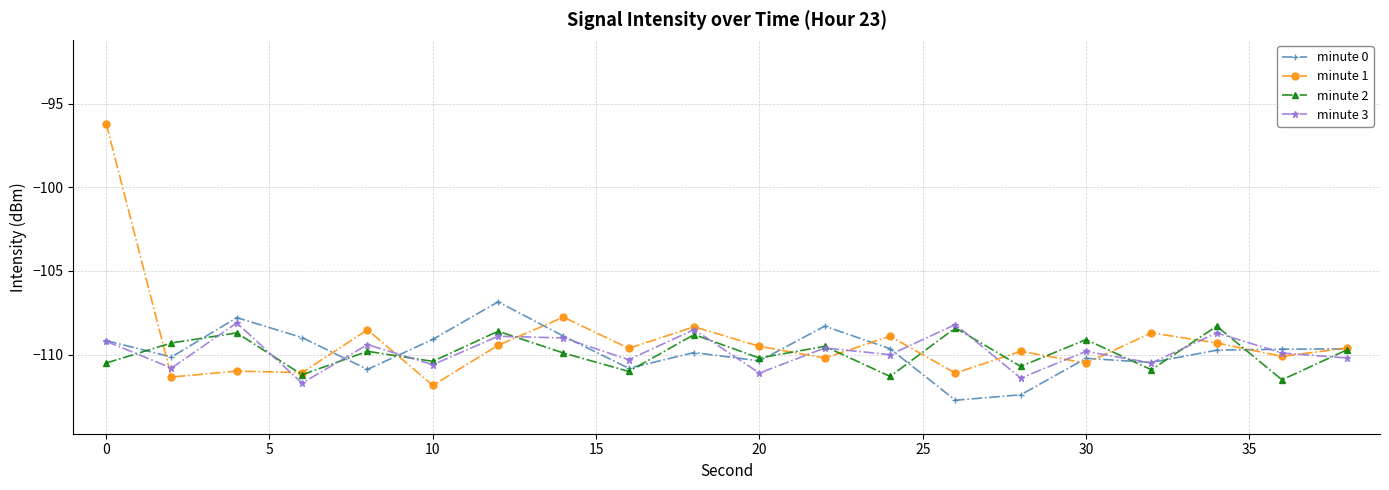

What is the value of the minute 1 point at the 15th from the left?

-109.8